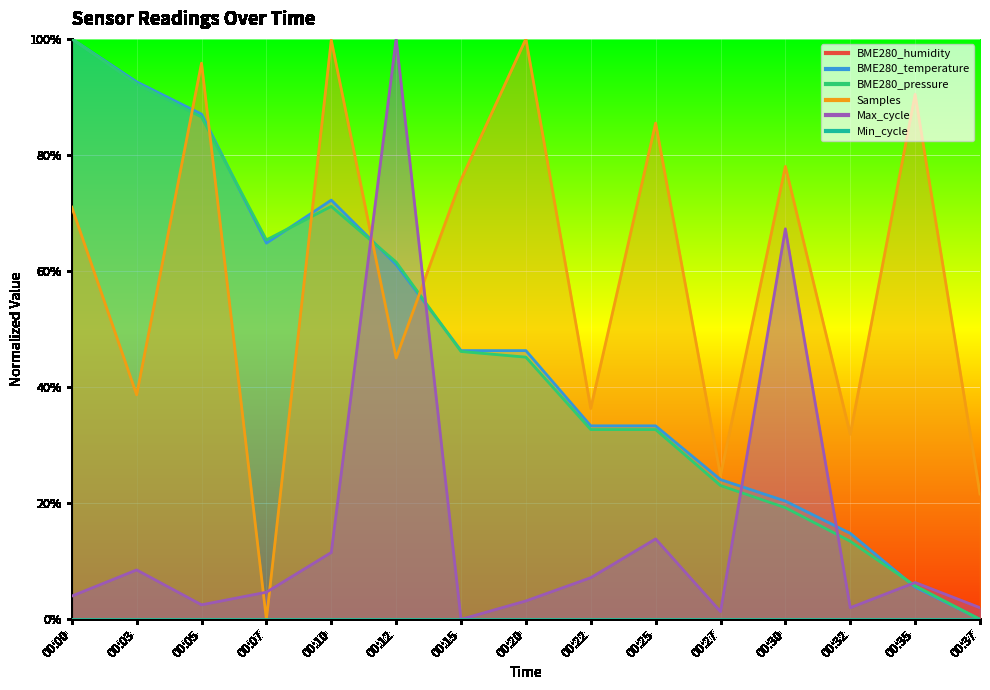

In Max_cycle, how many points are higher than both neighbors (excluding endpoints)?

5